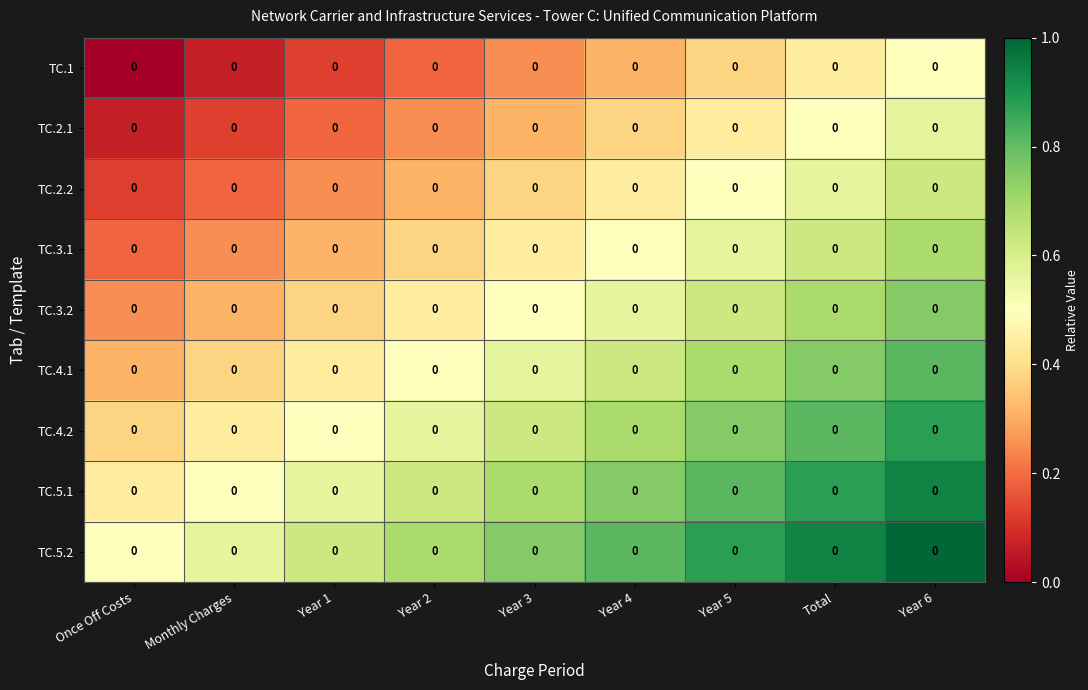

What is the difference between the highest and lowest values at Year 5?

0.5